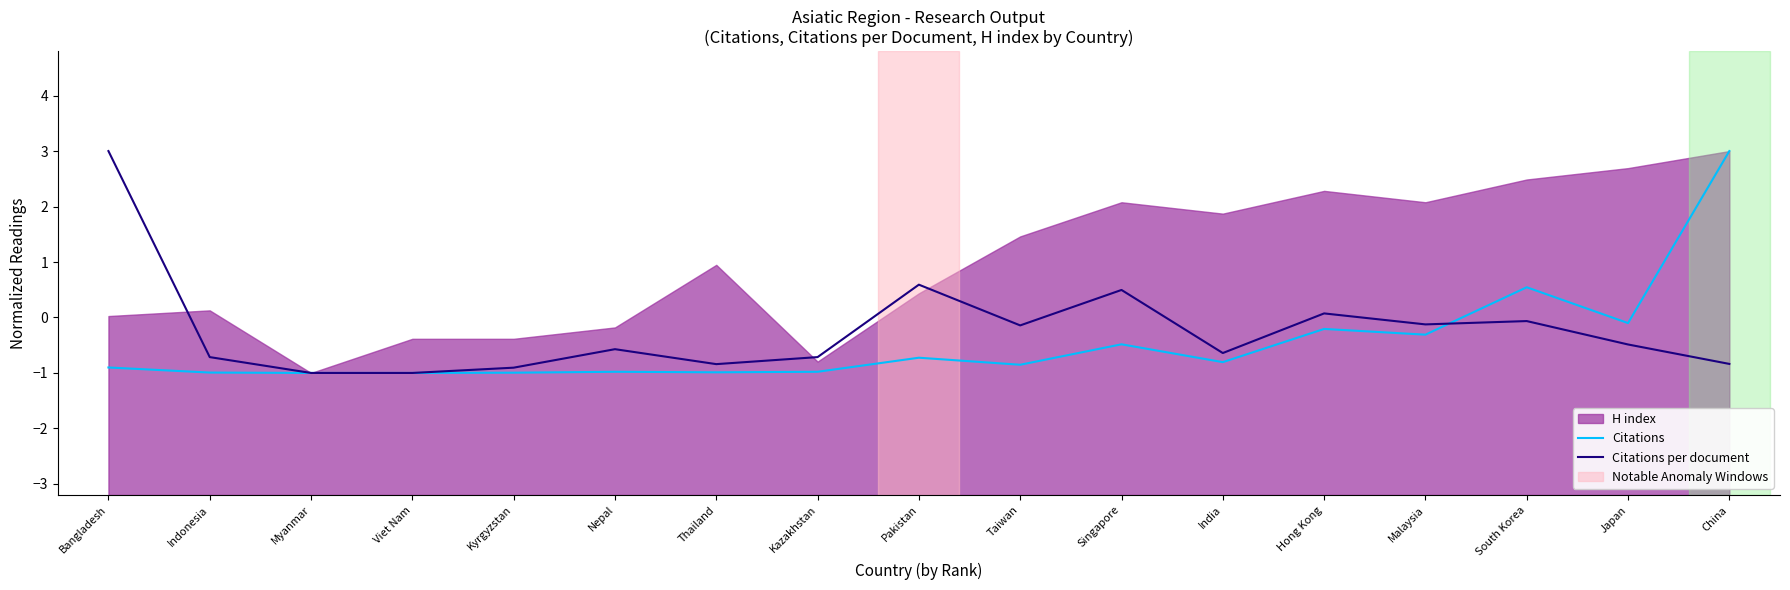

The Citations series shows -0.2 at India. True or false?

False